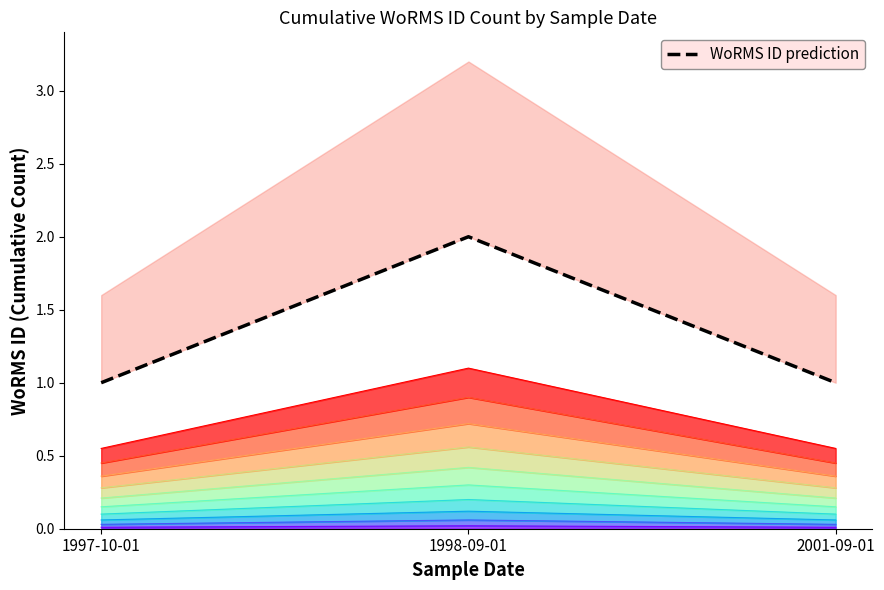

Rank the categories by value from lowest to highest.

1997-10-01, 2001-09-01, 1998-09-01